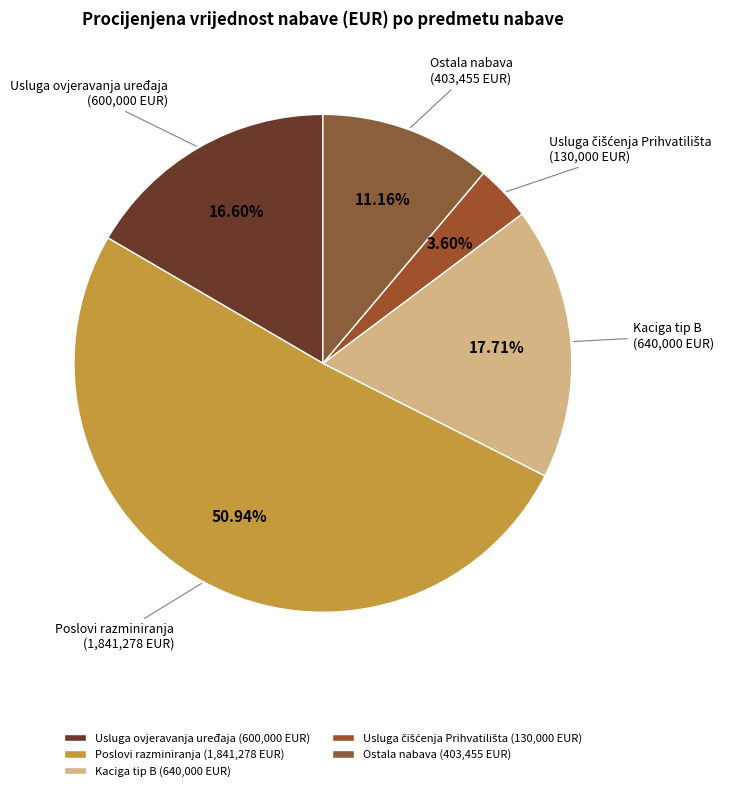

Between Ostala nabava and Usluga ovjeravanja uređaja, which is larger?

Usluga ovjeravanja uređaja